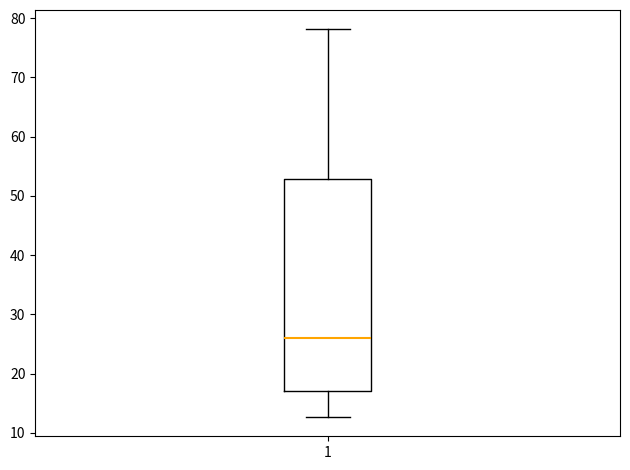

Transcribe this box plot: give where the median line is, the range the box spans, and where the two whiskers end, as read against the y-axis. The values are not printed on the chart, so give them approximately, as read against the axis.

median 26, box 17 to 53, whiskers 13 to 78